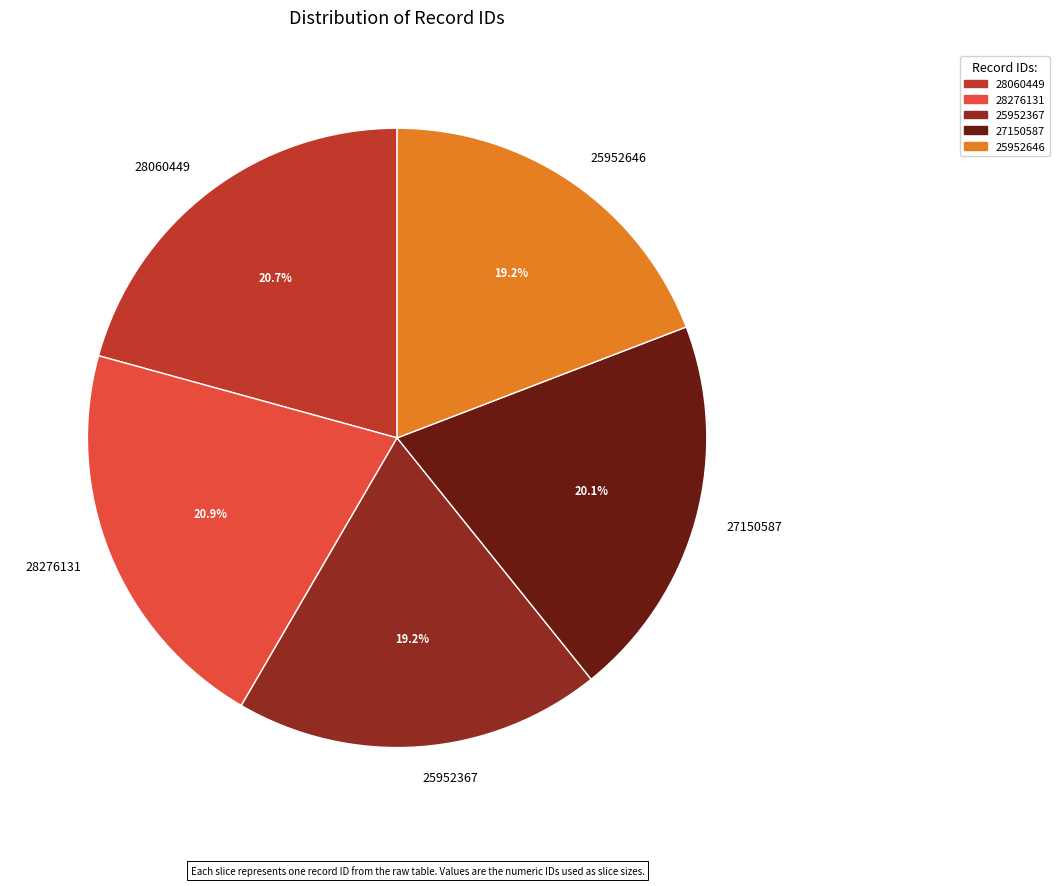

To the nearest percent, what is the difference between the largest and smallest slice percentages?

2%